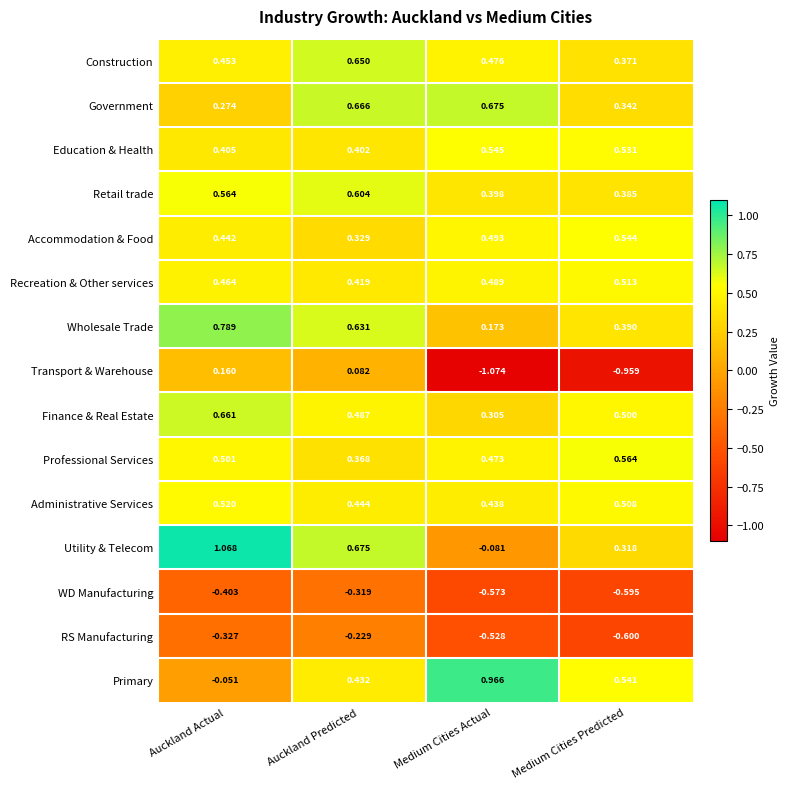

Is the value of Recreation & Other services at Medium Cities Actual greater than the value of Utility & Telecom at Auckland Actual?

No